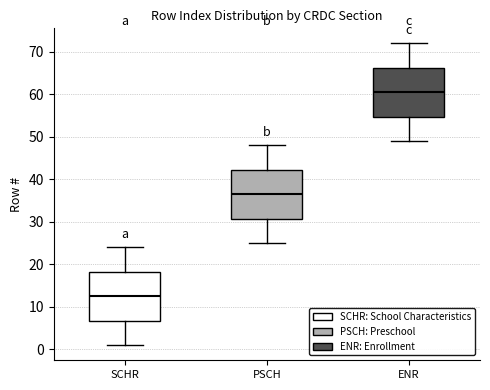

Reading left to right, read every box against the y-axis: the position of its median line, the range the box covers, and the ends of its whiskers. The values are not printed on the chart, so give them approximately, as read against the axis.

SCHR: median 13, box 7 to 18, whiskers 1 to 24
PSCH: median 37, box 31 to 42, whiskers 25 to 48
ENR: median 61, box 55 to 66, whiskers 49 to 72